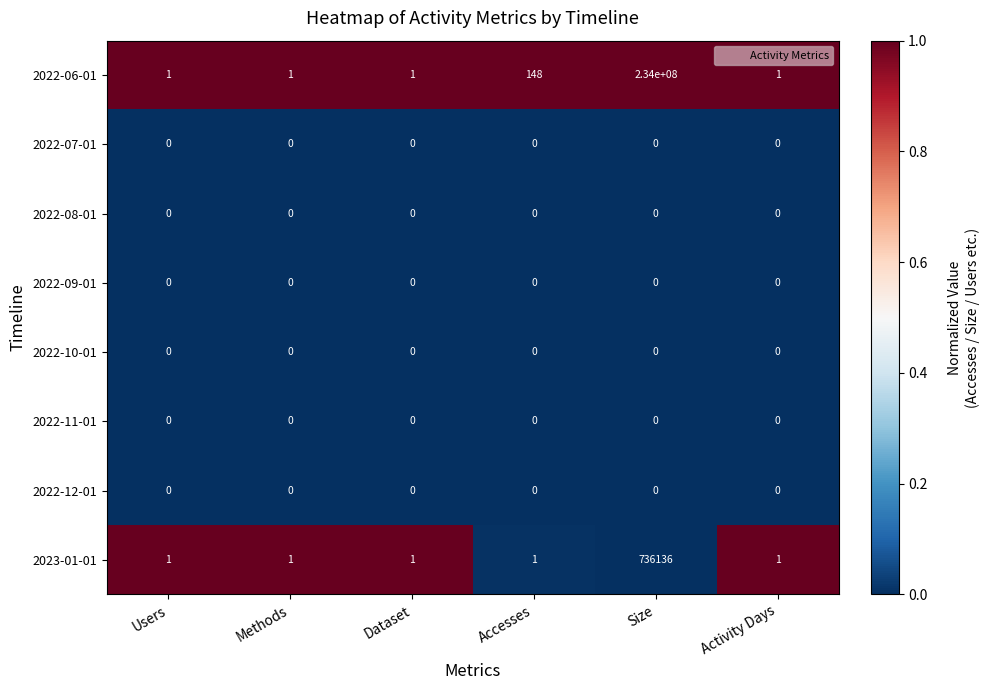

Count the number of data series in this chart.

8